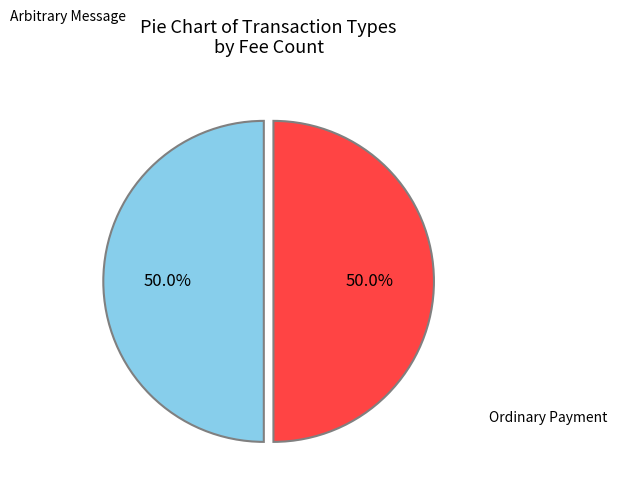

How many segments does this pie chart have?

2